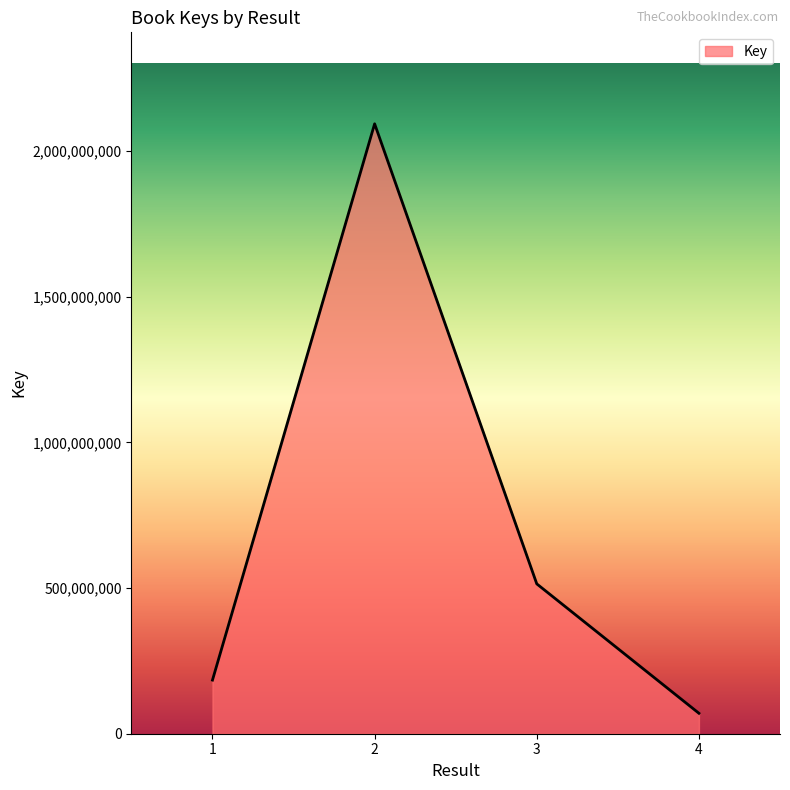

List the labels in order of value, smallest first.

4, 1, 3, 2